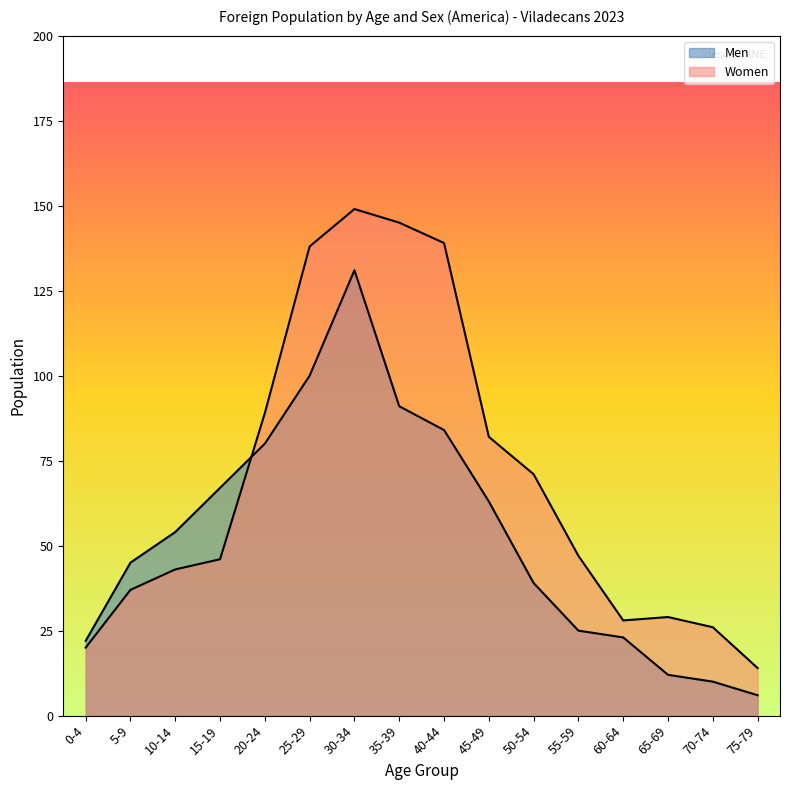

True or false: Women and Men cross at least once.

True